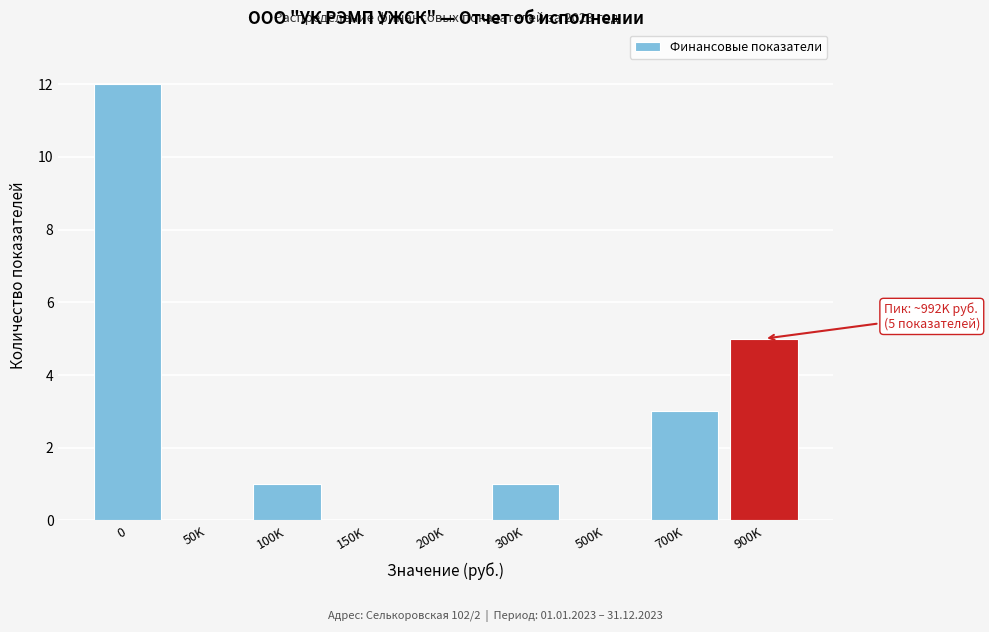

Reading right to left, extract all data points from this chart.

900K=5	700K=3	500K=0	300K=1	200K=0	150K=0	100K=1	50K=0	0=12